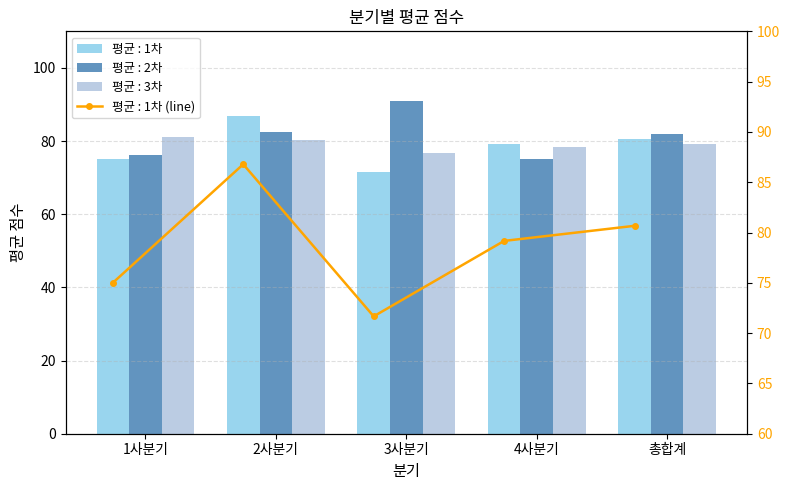

True or false: 평균 : 2차 has a value of 75.0 at 4사분기.

True